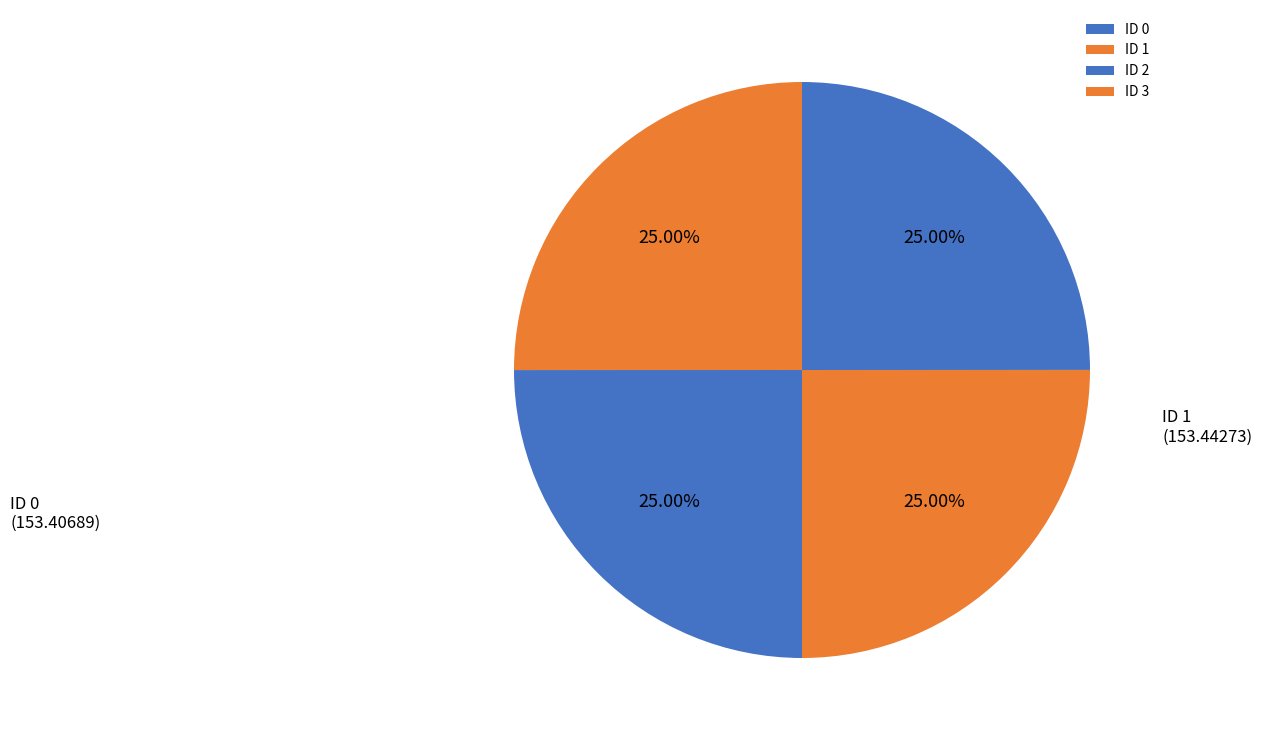

The ID 3 slice represents 25% of the pie. True or false?

True